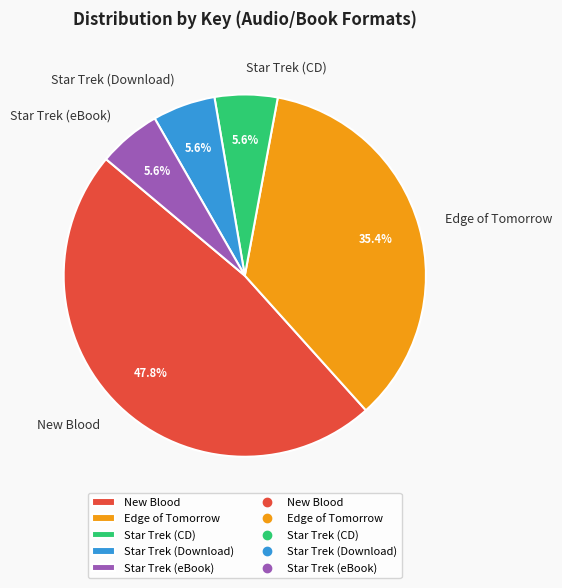

What is the total percentage of Star Trek (Download) and Star Trek (CD)?

11.2%